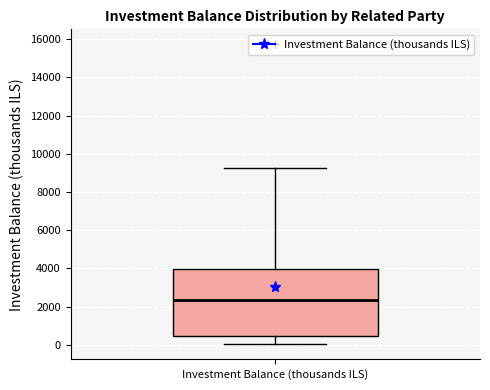

Where does the median line of the box for Investment Balance (thousands ILS) sit on the y-axis? The values are not printed on the chart, so give them approximately, as read against the axis.

2400